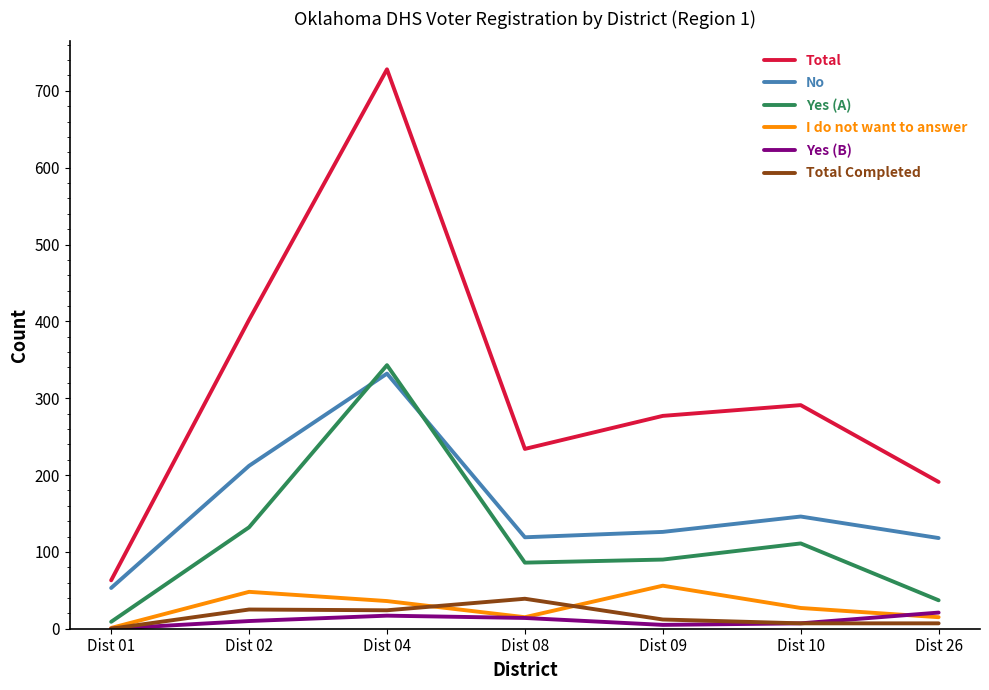

What is the difference between the Yes (A) values at Dist 26 and Dist 02?

95